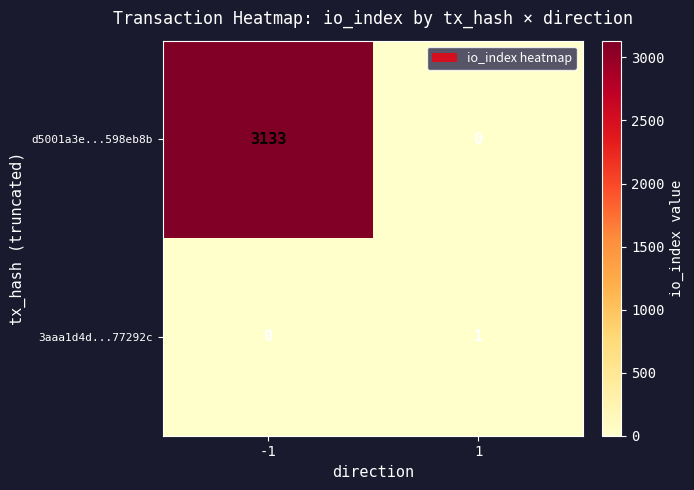

Reading left to right, extract all data points from this chart.

d5001a3e...598eb8b: 3133	0
3aaa1d4d...77292c: 0	1